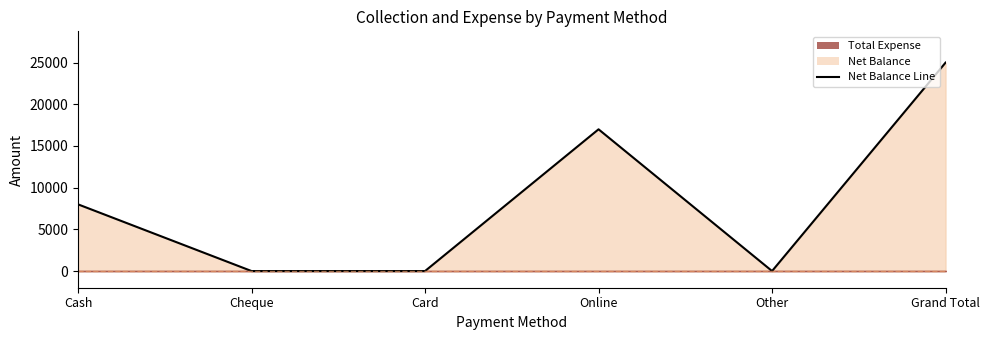

What is the difference between the values at Cheque and Grand Total?

25000